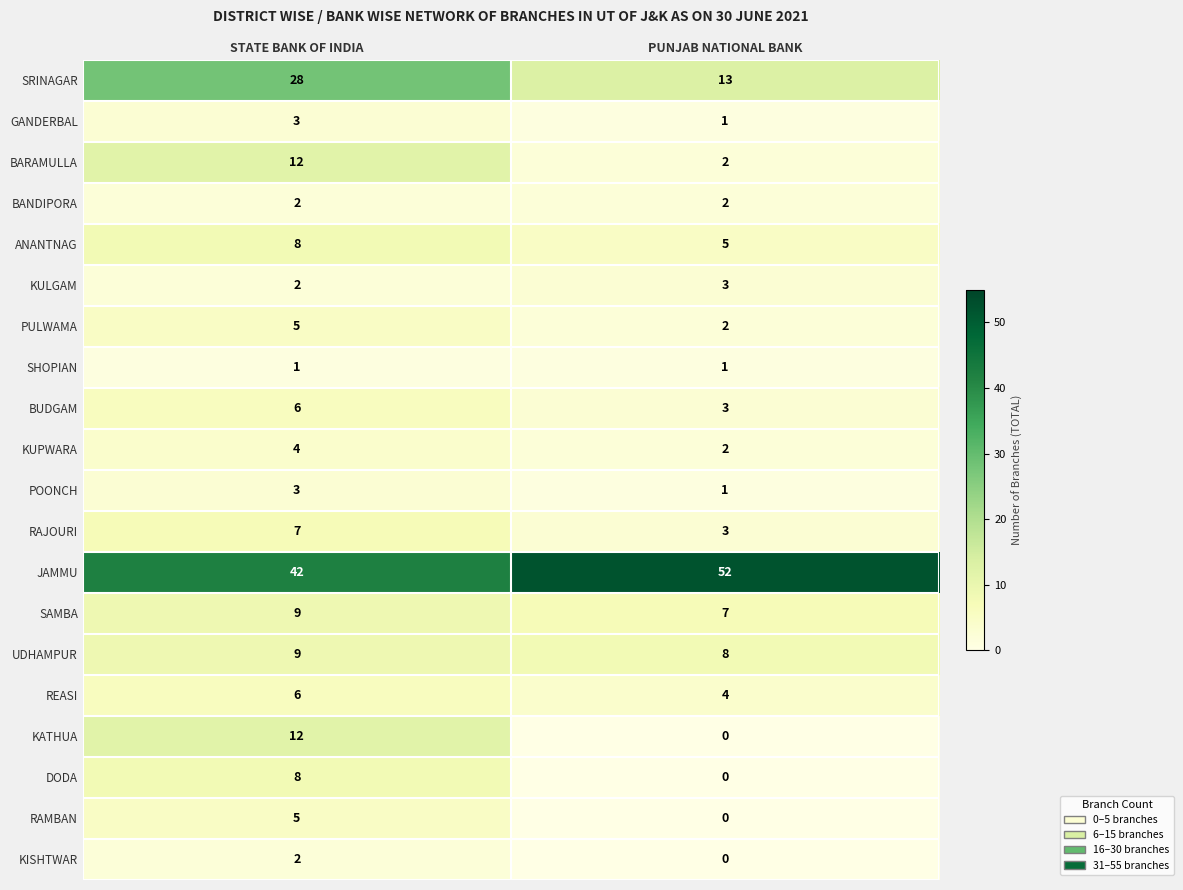

True or false: KISHTWAR has a value of 2 at STATE BANK OF INDIA.

True